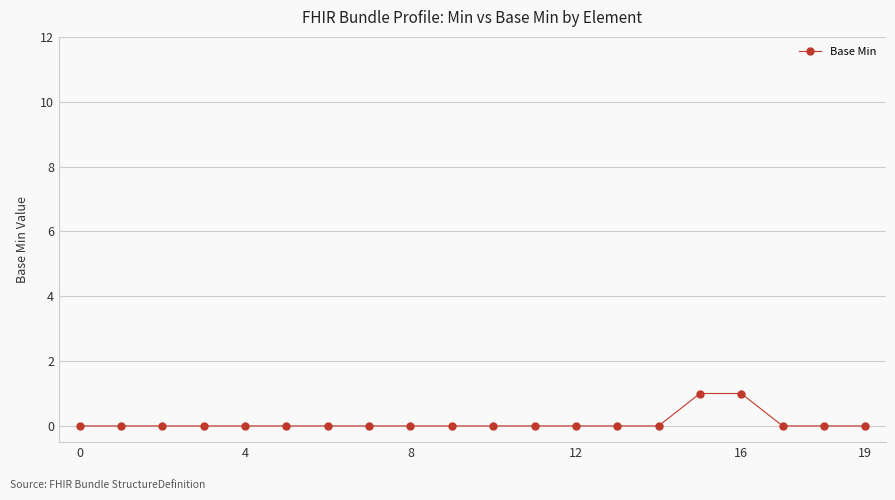

How many lines are shown in the chart?

1